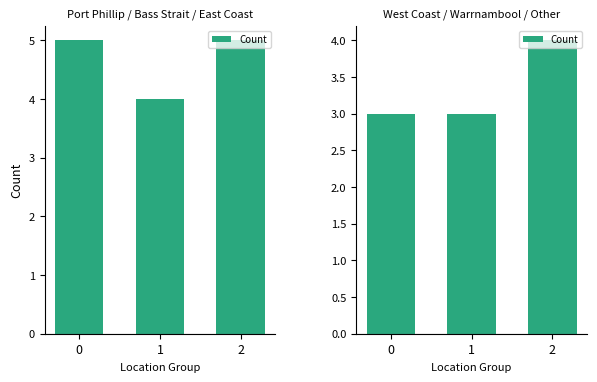

Rank the categories by value from highest to lowest.

2, 0, 1